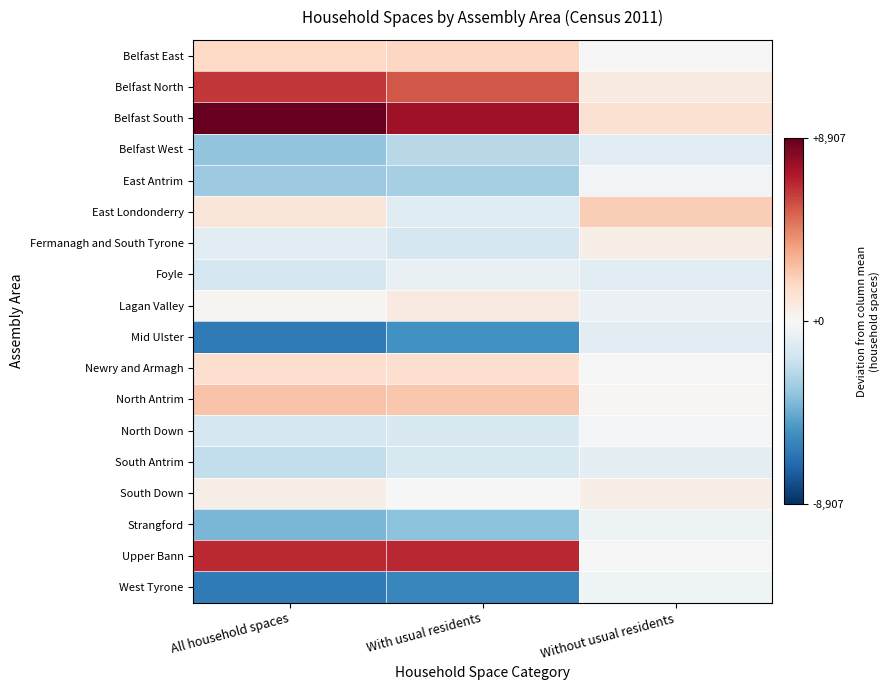

Reading left to right, transcribe all the data shown in this chart.

Belfast East: All household spaces=1805.4	With usual residents=1847.2	Without usual residents=-41.8
Belfast North: All household spaces=6310.4	With usual residents=5530.2	Without usual residents=780.2
Belfast South: All household spaces=8907.4	With usual residents=7559.2	Without usual residents=1348.2
Belfast West: All household spaces=-3485.6	With usual residents=-2490.8	Without usual residents=-994.8
East Antrim: All household spaces=-3217.6	With usual residents=-2958.8	Without usual residents=-258.8
East Londonderry: All household spaces=1098.4	With usual residents=-1089.8	Without usual residents=2188.2
Fermanagh and South Tyrone: All household spaces=-983.6	With usual residents=-1480.8	Without usual residents=497.2
Foyle: All household spaces=-1592.6	With usual residents=-666.8	Without usual residents=-925.8
Lagan Valley: All household spaces=227.4	With usual residents=779.2	Without usual residents=-551.8
Mid Ulster: All household spaces=-6289.6	With usual residents=-5380.8	Without usual residents=-908.8
Newry and Armagh: All household spaces=1501.4	With usual residents=1467.2	Without usual residents=34.2
North Antrim: All household spaces=2507.4	With usual residents=2387.2	Without usual residents=120.2
North Down: All household spaces=-1516.6	With usual residents=-1330.8	Without usual residents=-185.8
South Antrim: All household spaces=-2167.6	With usual residents=-1355.8	Without usual residents=-811.8
South Down: All household spaces=508.4	With usual residents=-40.8	Without usual residents=549.2
Strangford: All household spaces=-4087.6	With usual residents=-3658.8	Without usual residents=-428.8
Upper Bann: All household spaces=6668.4	With usual residents=6695.2	Without usual residents=-26.8
West Tyrone: All household spaces=-6193.6	With usual residents=-5810.8	Without usual residents=-382.8